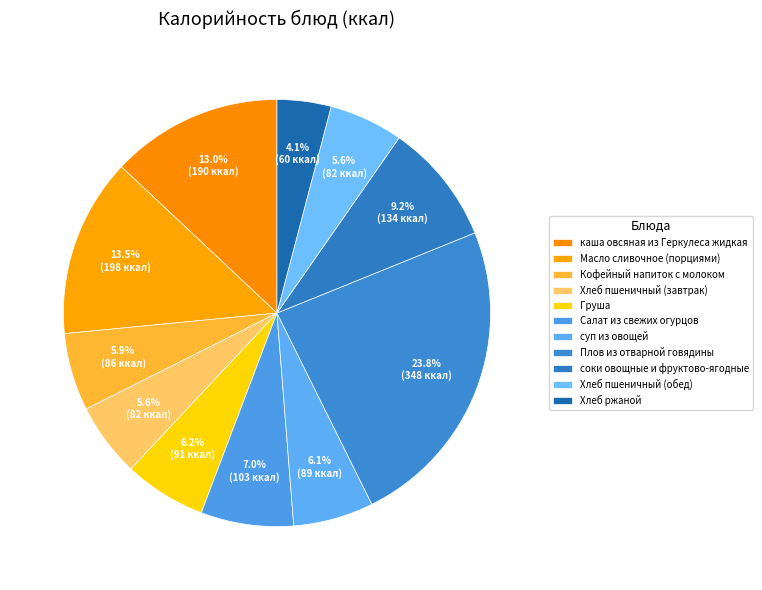

Count the number of slices in the pie.

11